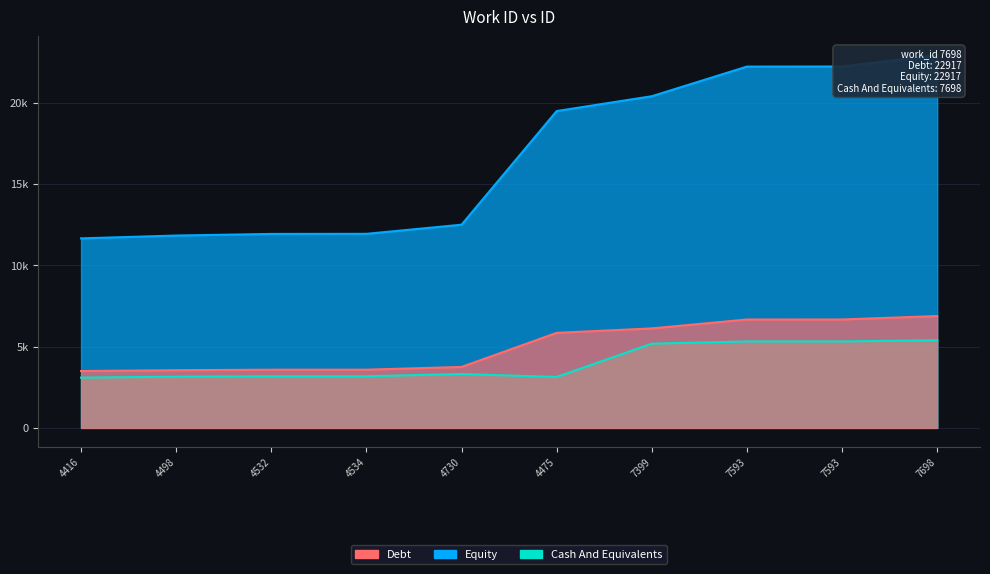

True or false: Equity and Cash And Equivalents intersect in this chart.

False